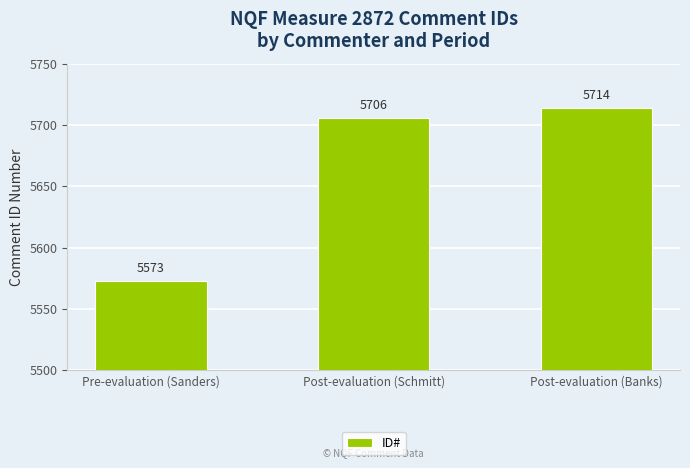

The chart shows a value of 5706 at Post-evaluation (Schmitt). True or false?

True